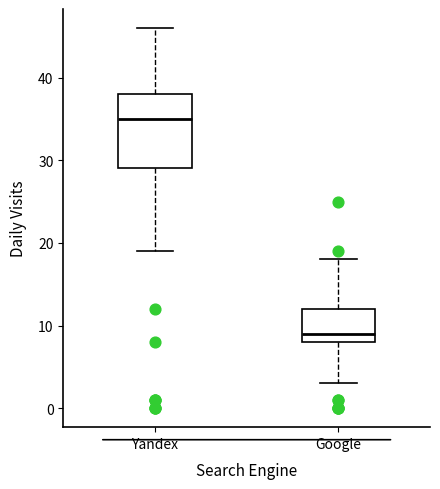

Which box is the tallest, from its lower edge to its upper edge?

Yandex